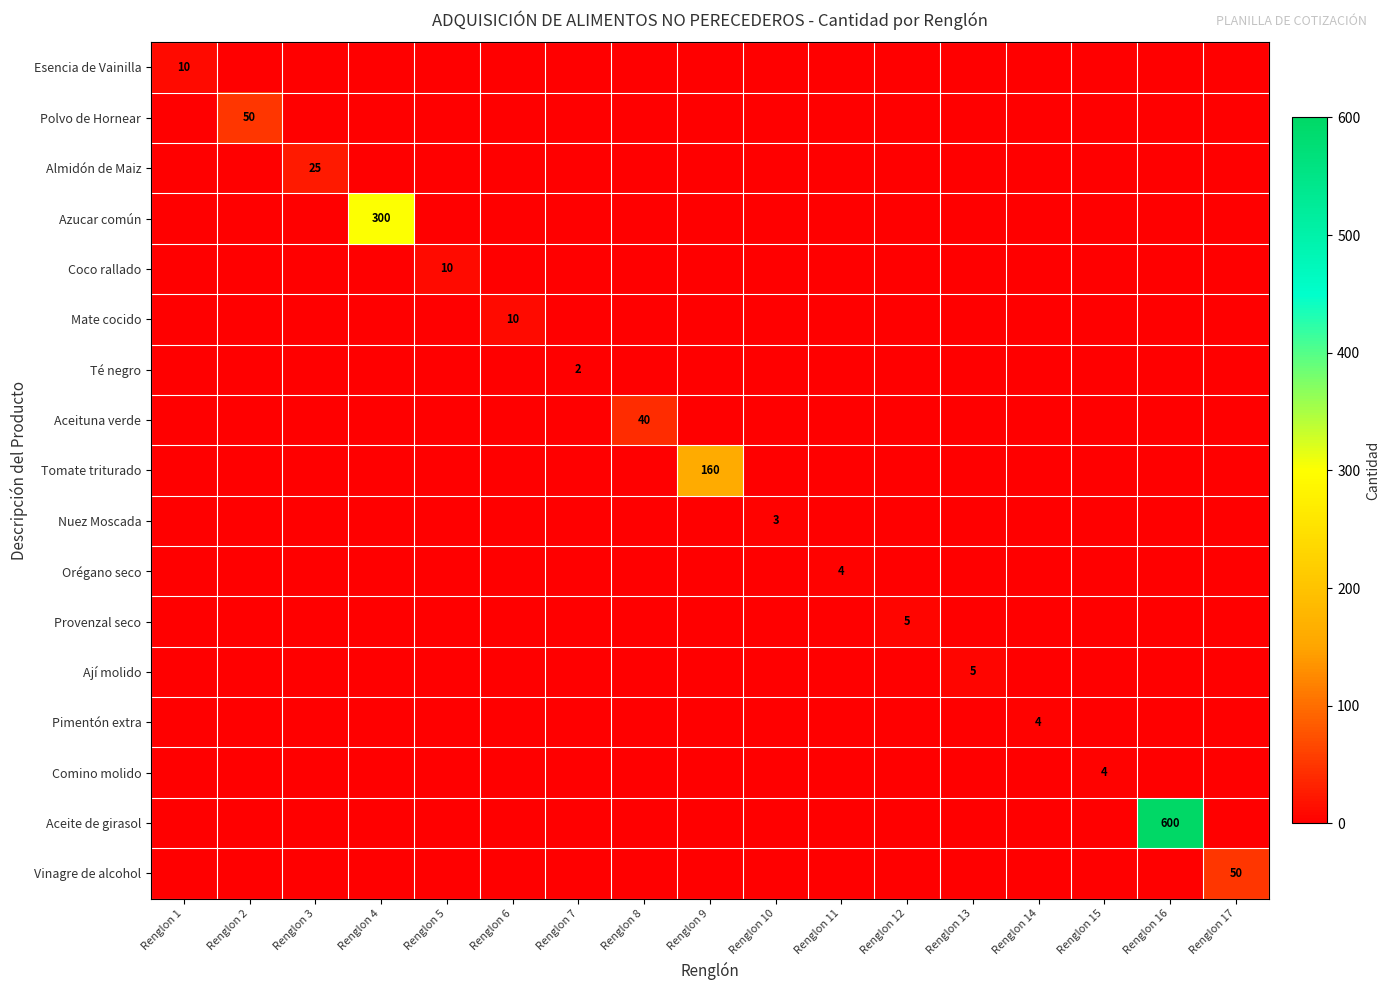

Which has a higher value, Renglon 1 or Renglon 11?

Renglon 1